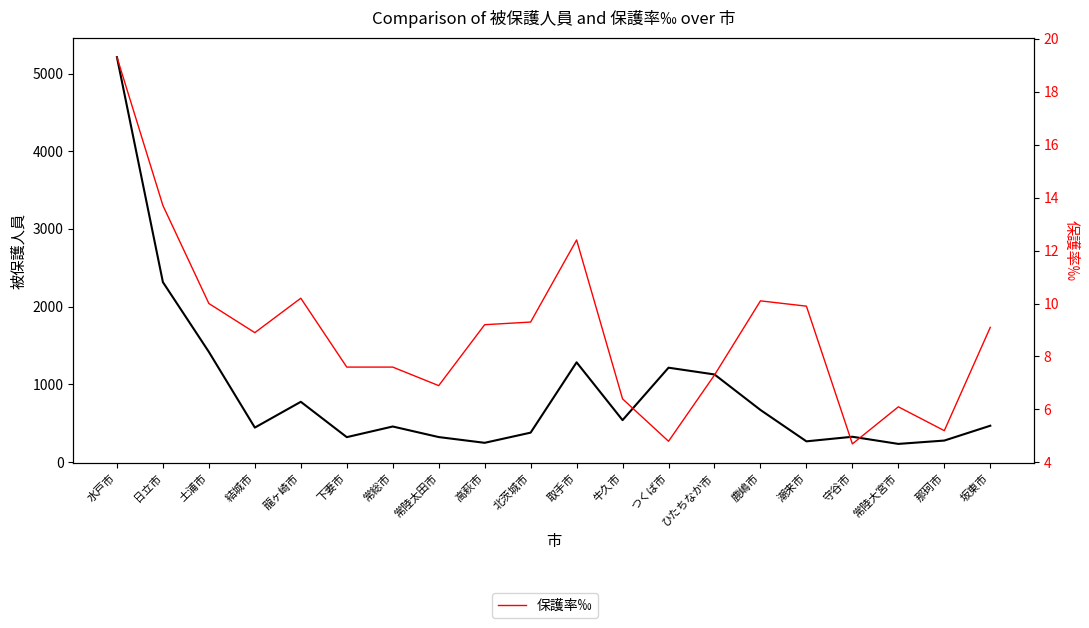

Which series has the largest range (max minus min)?

被保護人員